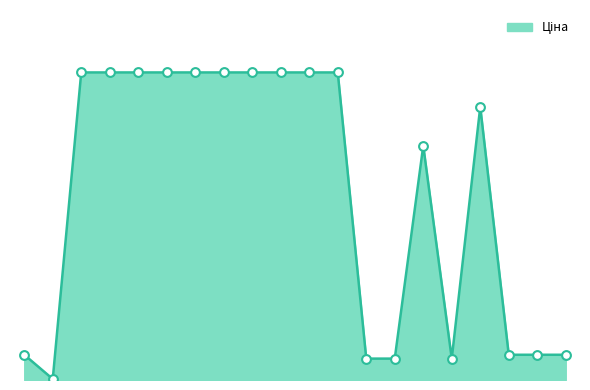

Does the chart have visible grid lines?

No